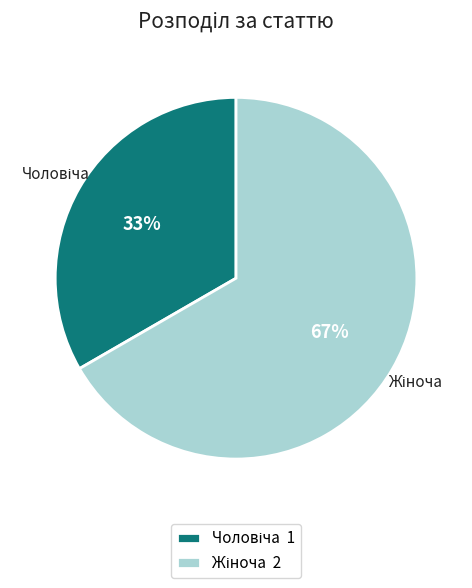

Is there any slice that represents more than half of the pie?

Yes